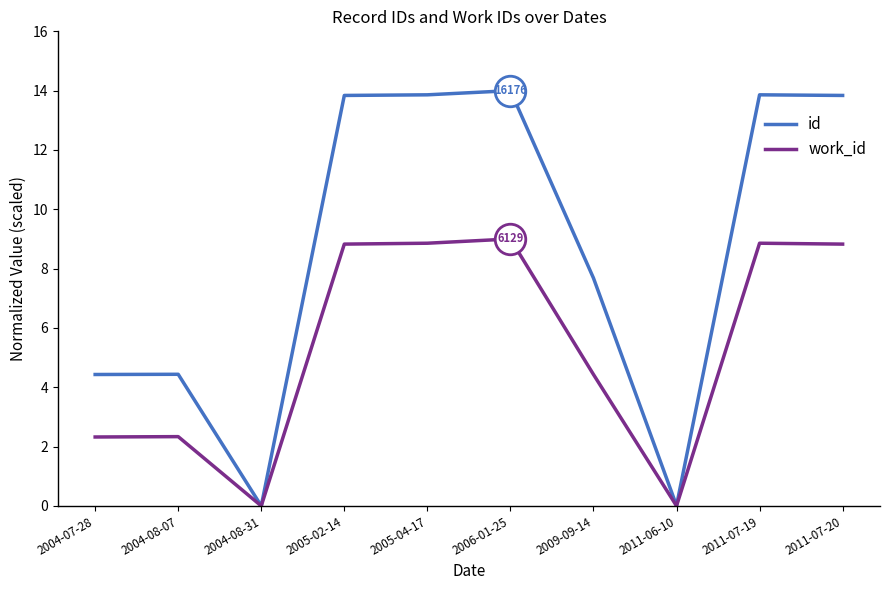

What is the average value of the work_id series?

5.3